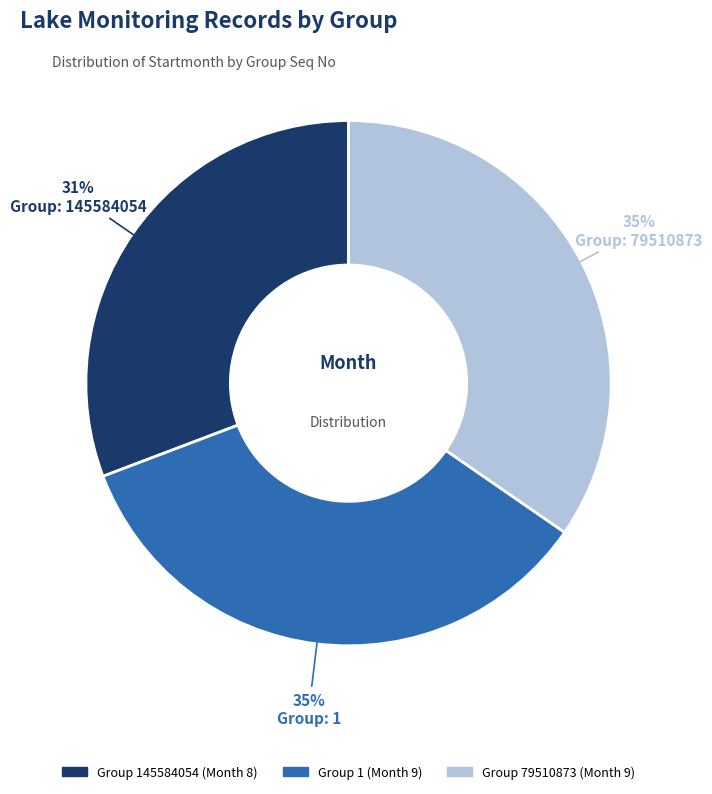

Is there any slice that represents more than half of the pie?

No